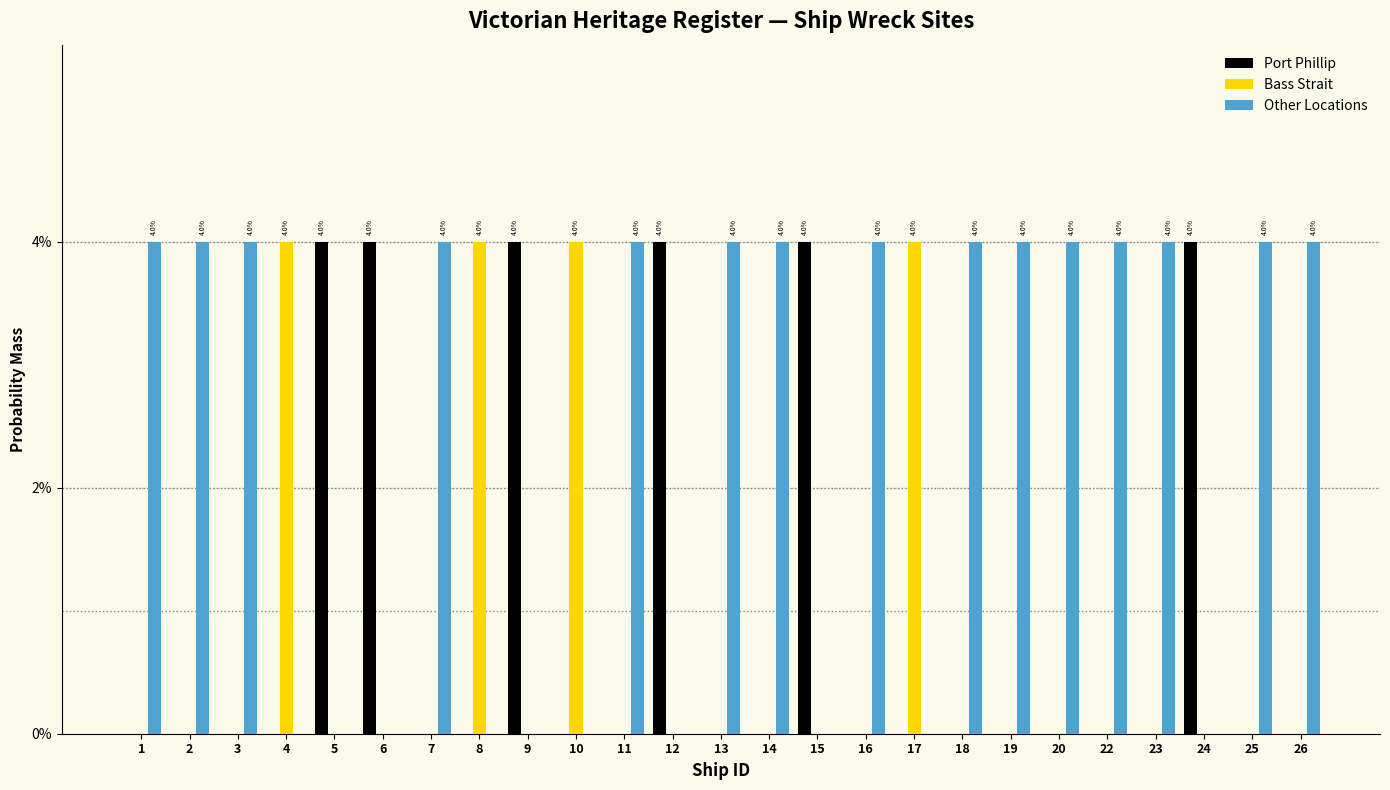

What are all the series names shown in the legend?

Port Phillip, Bass Strait, Other Locations